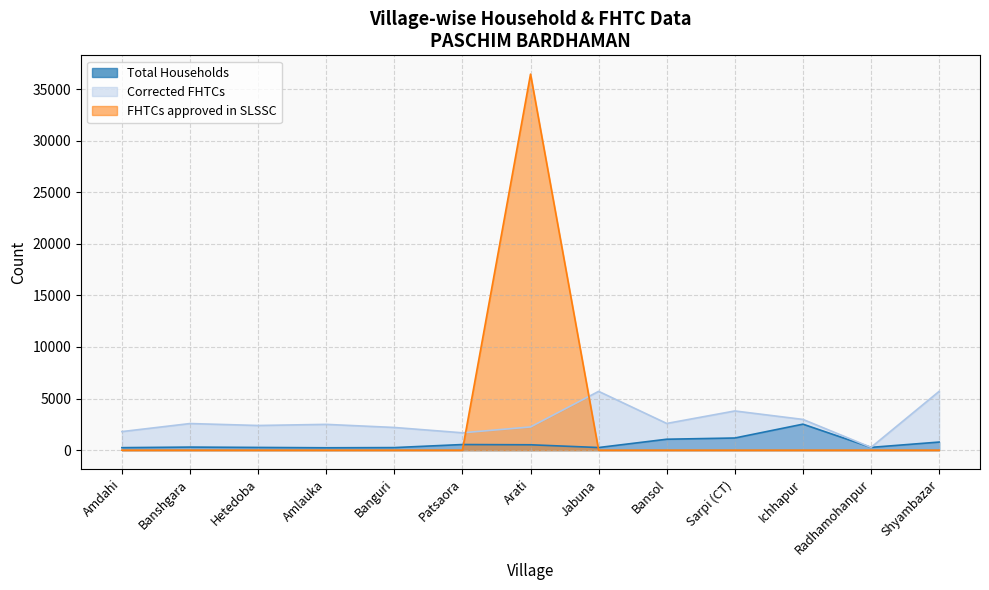

Which has a higher value, Amdahi or Shyambazar?

Shyambazar